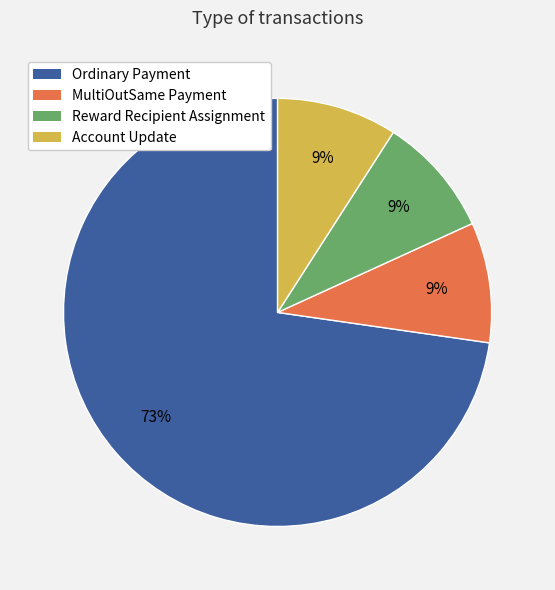

Count the number of slices in the pie.

4